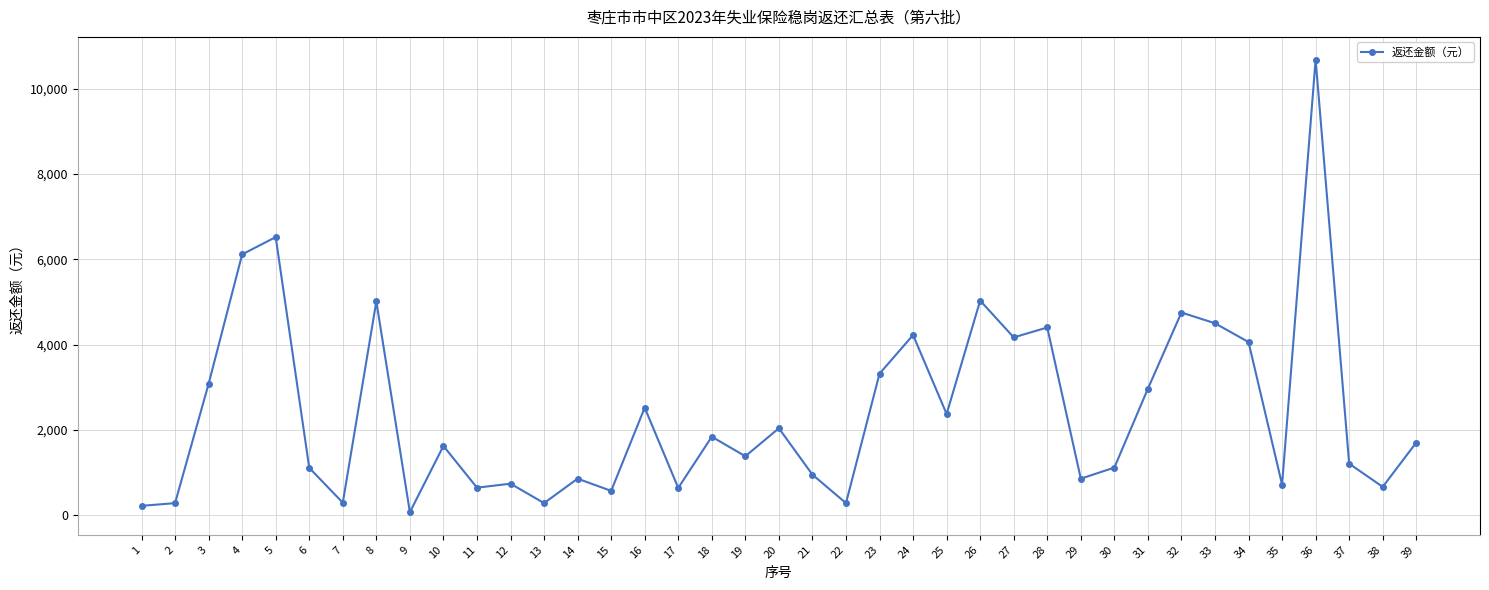

What is the difference between the values at 22 and 36?

10393.1